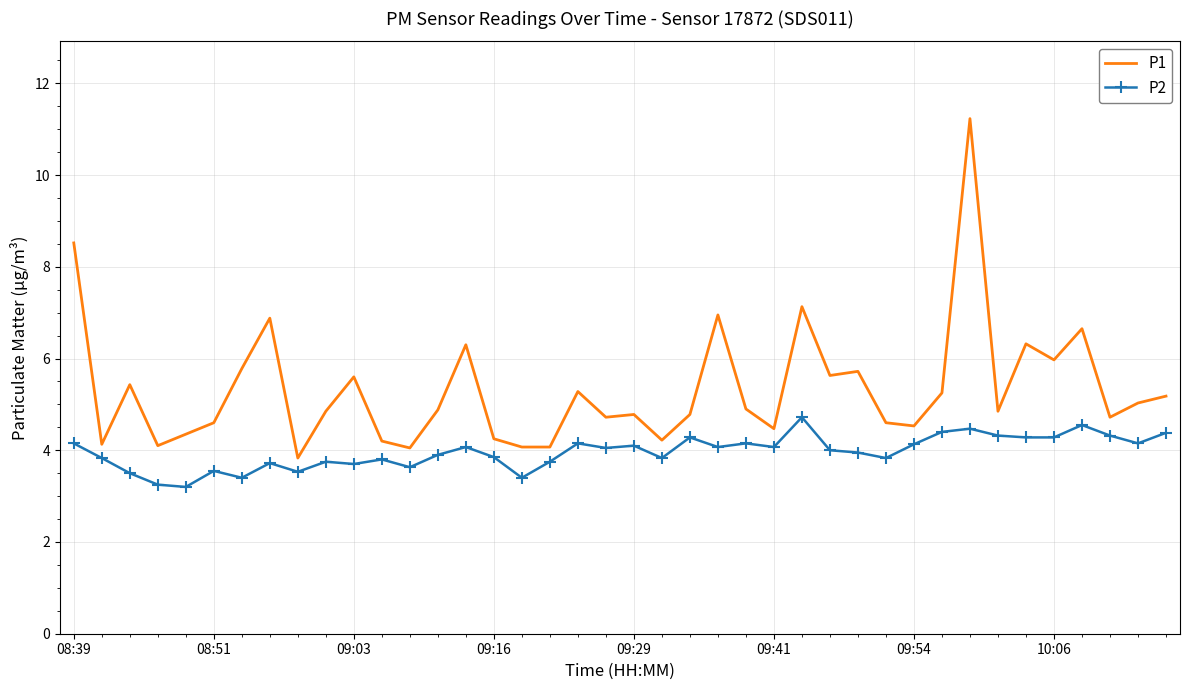

Which series has the largest total across all categories?

P1